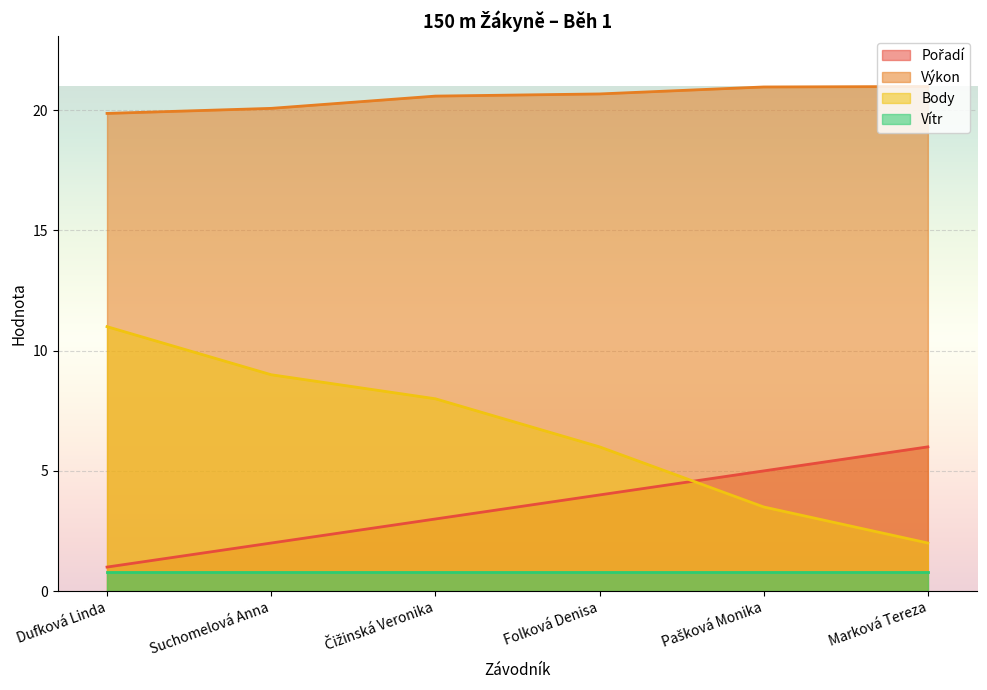

Which series has the largest total across all categories?

Výkon